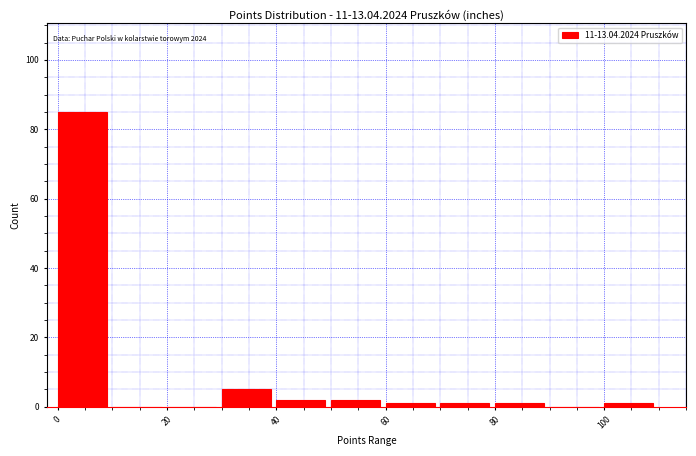

Which range on the x-axis has the tallest bar?

0 to 10